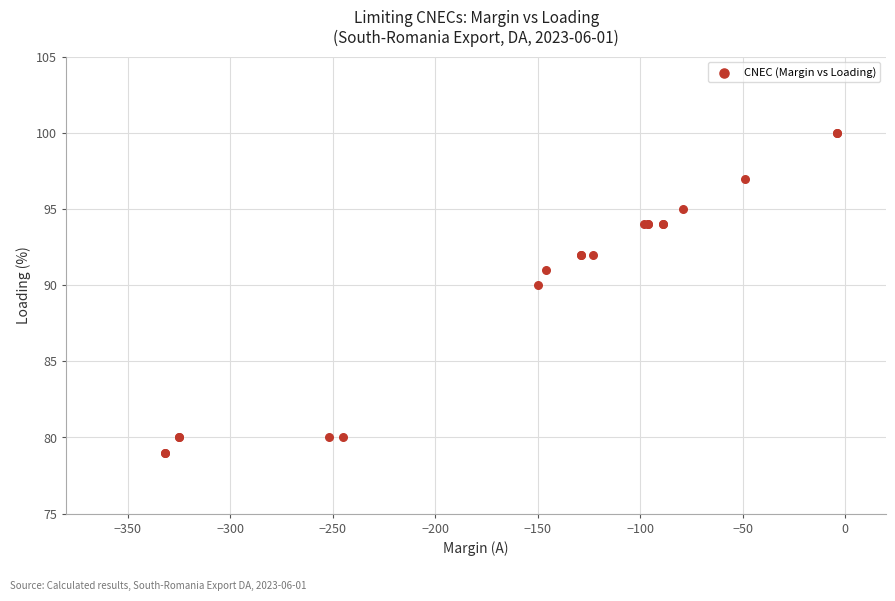

What Y value in the scatter plot is closest to 89?

90